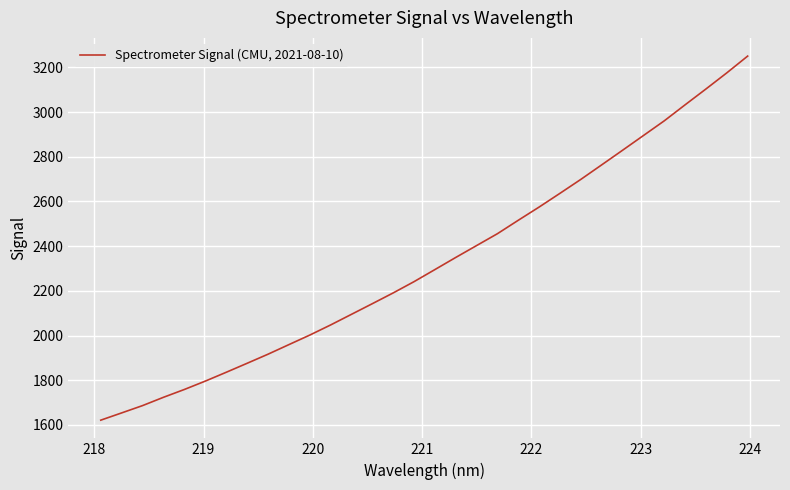

What is the maximum value shown in the chart?

3250.8